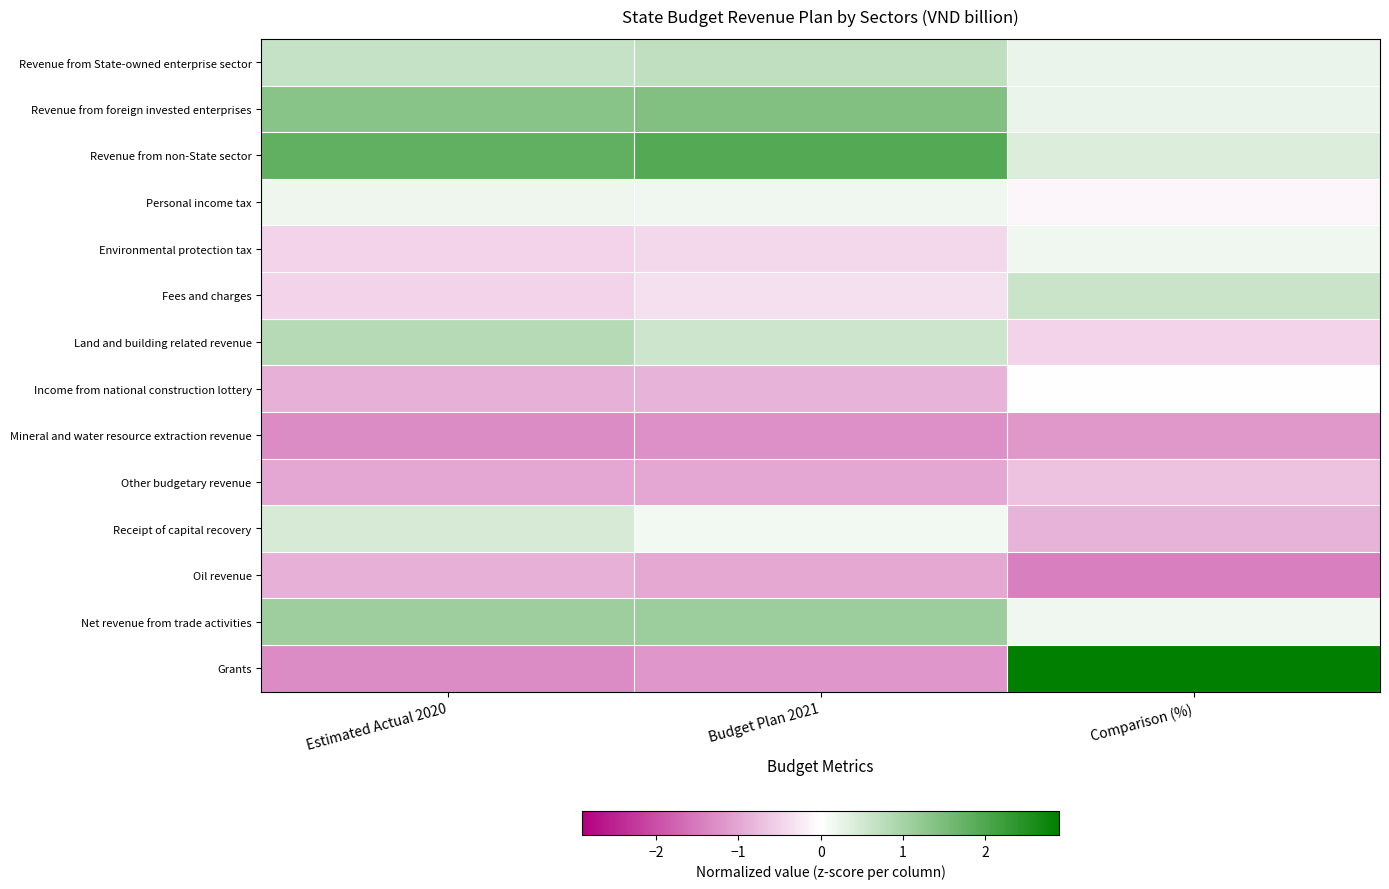

What is the spread (max minus min) of values at Estimated Actual 2020?

3.1